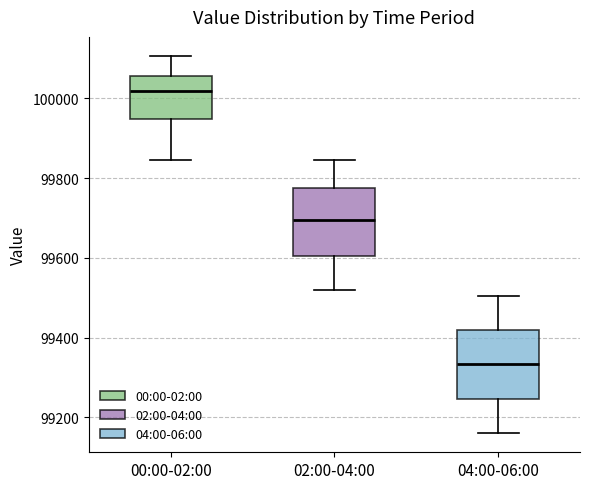

Reading left to right, transcribe this box plot: for each box, give where its median line is, the range the box spans, and where its two whiskers end, as read against the y-axis. The values are not printed on the chart, so give them approximately, as read against the axis.

00:00-02:00: median 100020, box 99940 to 100060, whiskers 99840 to 100100
02:00-04:00: median 99700, box 99600 to 99780, whiskers 99520 to 99840
04:00-06:00: median 99340, box 99240 to 99420, whiskers 99160 to 99500